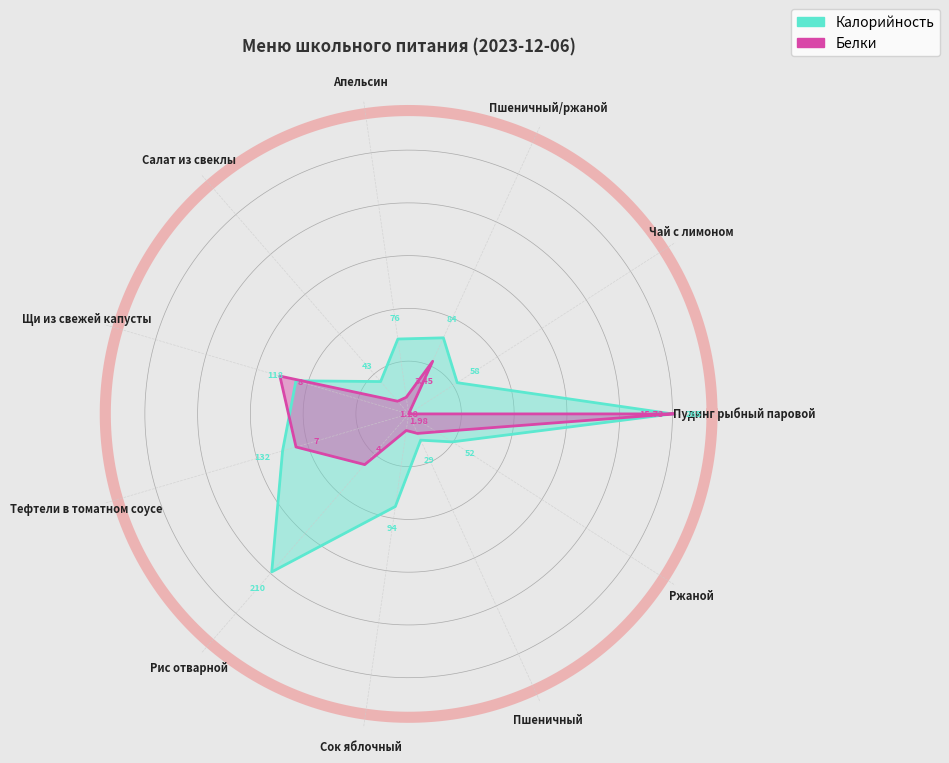

What is the label of the 9th point from the right?

Апельсин